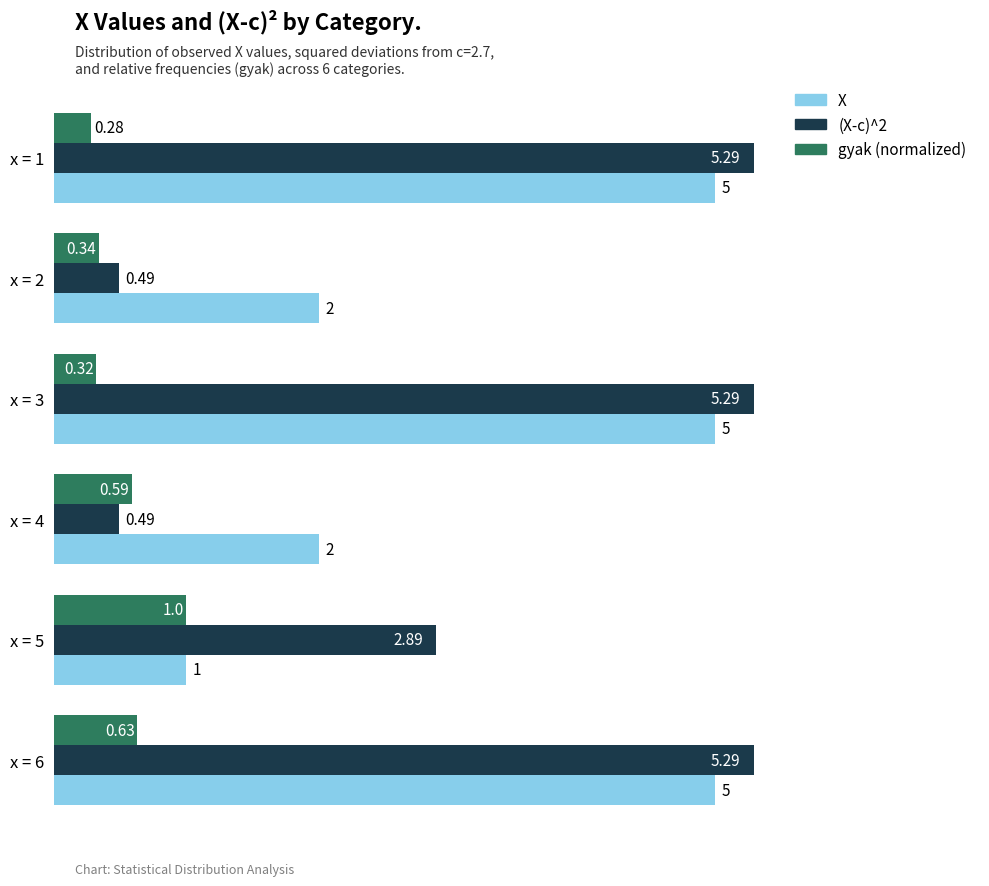

How many series are shown in this chart?

3